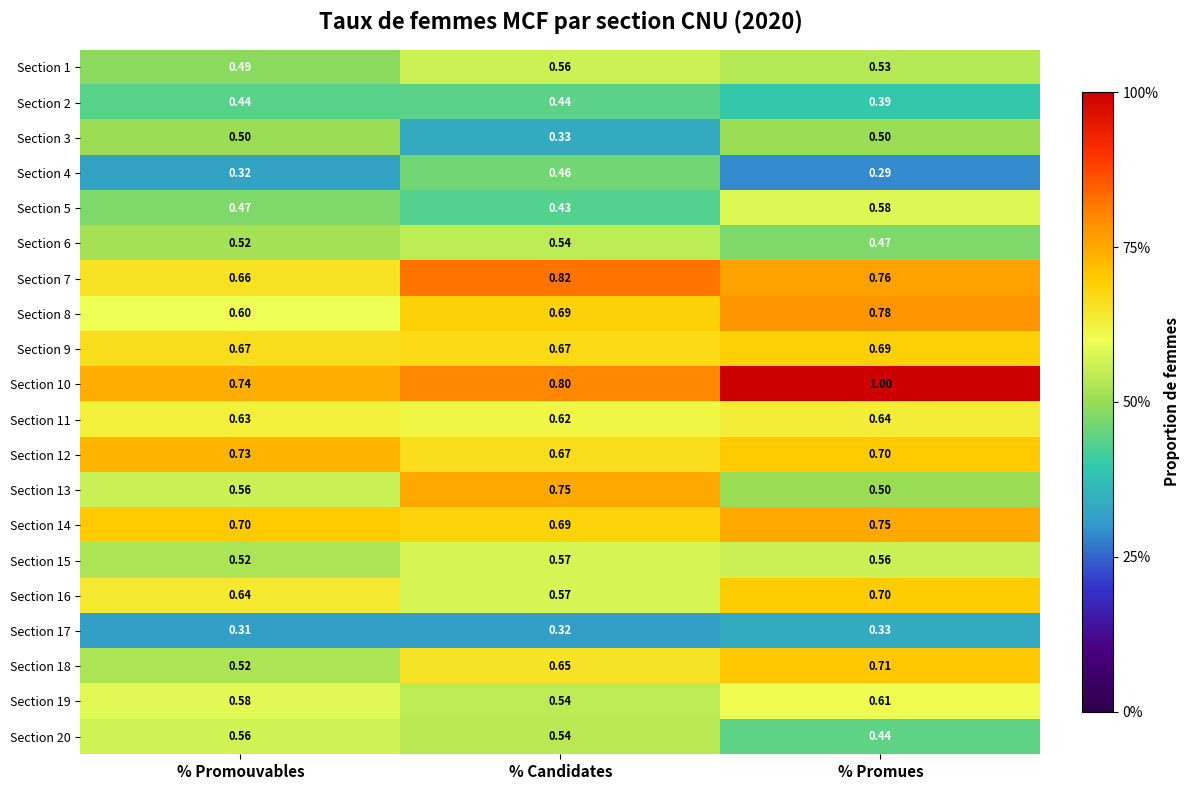

At which label is Section 18 closest to 0?

% Promouvables